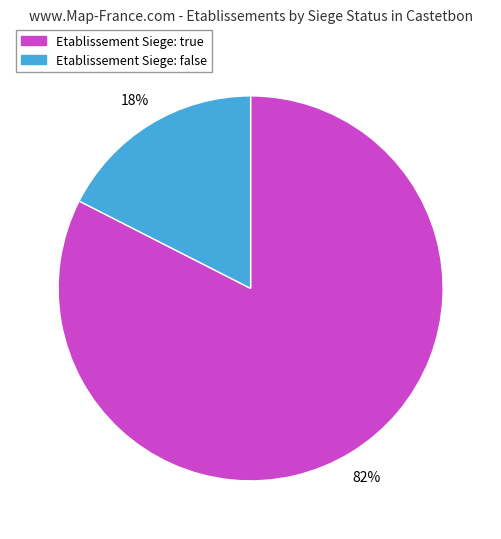

To the nearest percent, what portion does Etablissement Siege: true represent?

82%